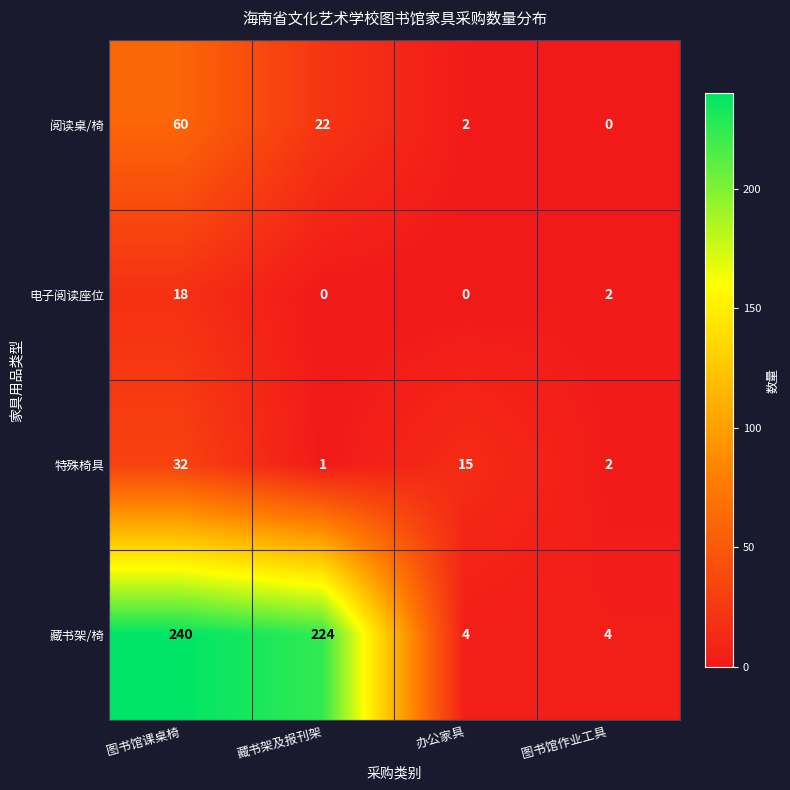

Which series changed the most between 办公家具 and 图书馆作业工具?

特殊椅具